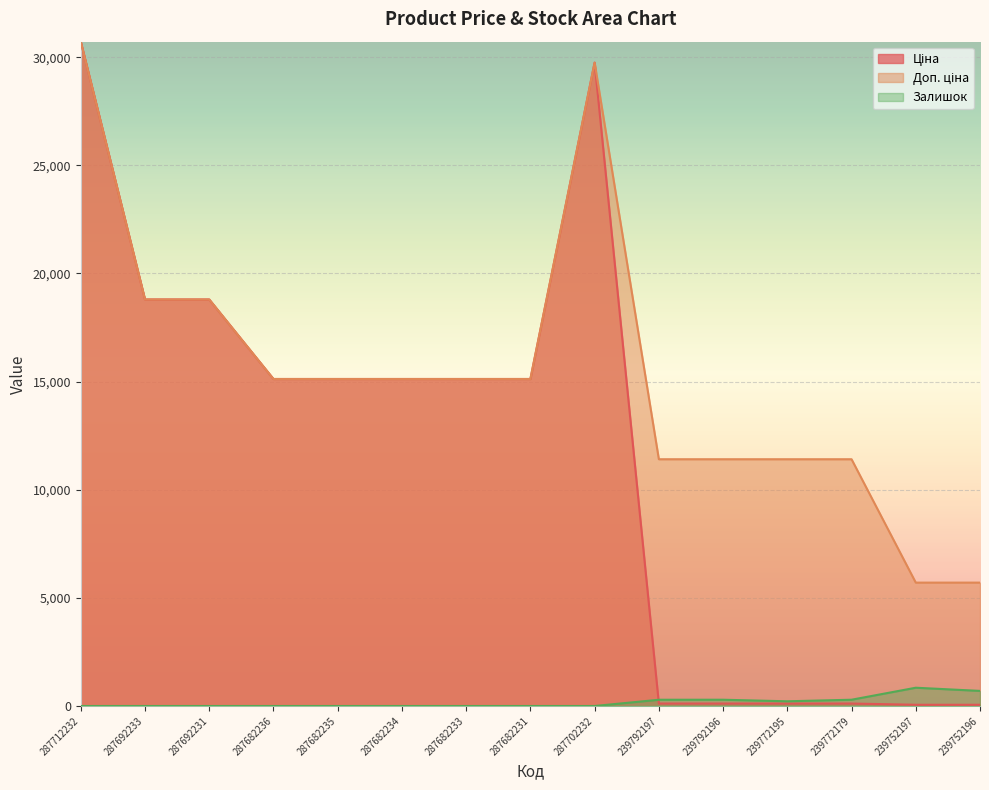

What is the label of the 10th point from the right?

287682234